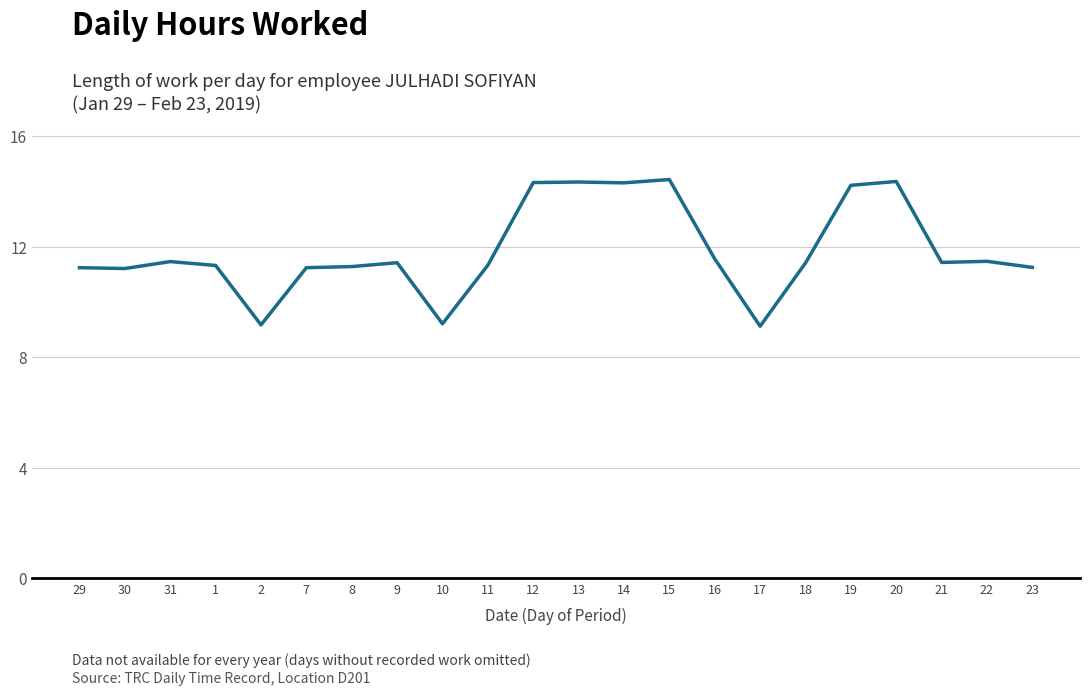

What is the ratio of the value at 13 to the value at 21?

1.3